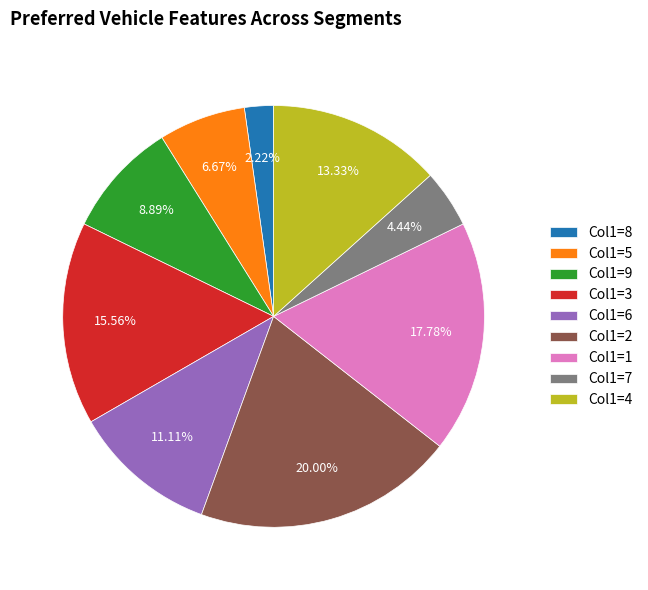

What is the ratio of the value at Col1=7 to the value at Col1=9?

0.5